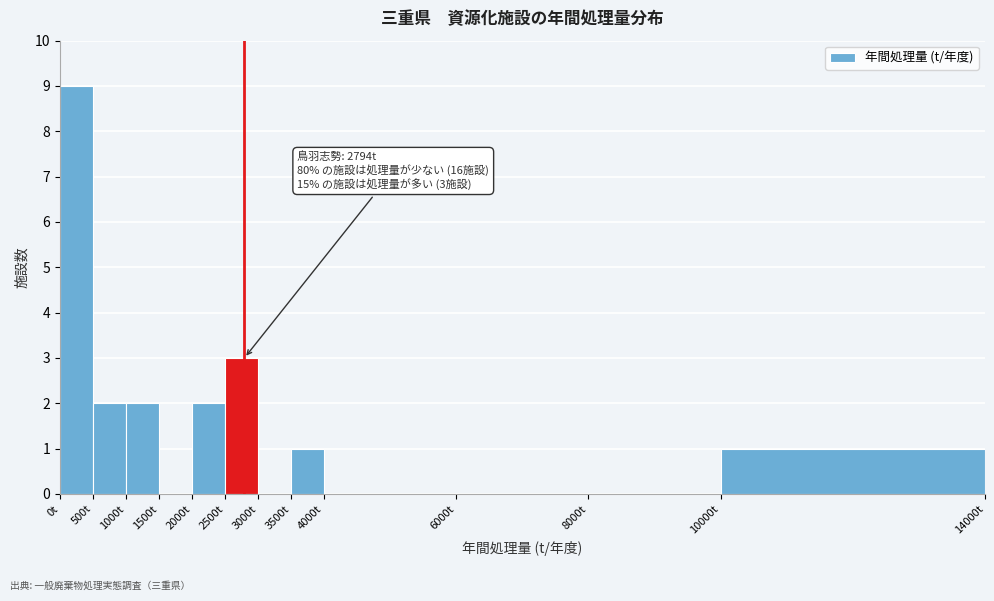

Over which range of the x-axis is the bar tallest?

0 to 500